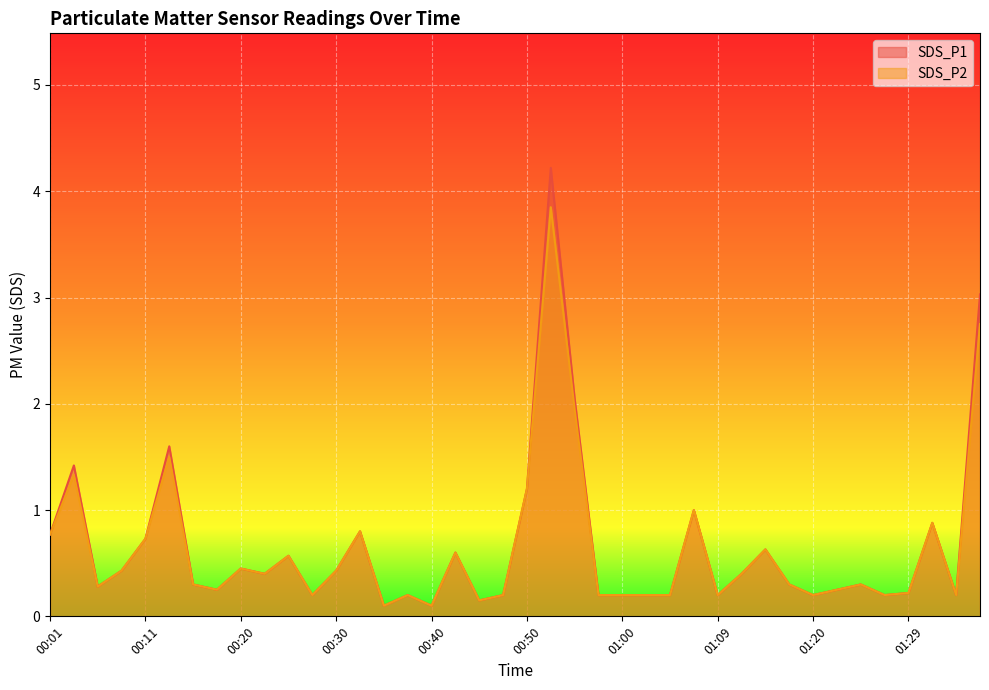

List the labels in order of SDS_P2 value, smallest first.

00:35, 00:40, 00:45, 00:28, 00:37, 00:47, 00:57, 01:00, 01:02, 01:04, 01:09, 01:20, 01:27, 01:34, 01:29, 00:18, 01:22, 00:06, 00:15, 01:17, 01:25, 00:23, 01:12, 00:08, 00:30, 00:20, 00:25, 00:42, 01:15, 00:11, 00:01, 00:32, 01:32, 01:07, 00:50, 00:03, 00:13, 00:55, 01:37, 00:52